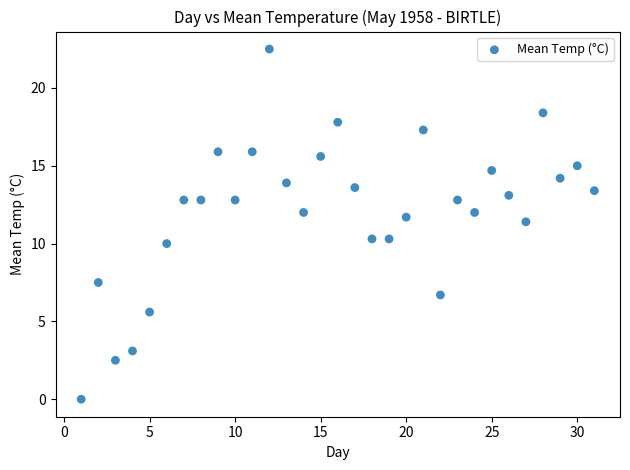

What Y value in the scatter plot is closest to 11?

11.4